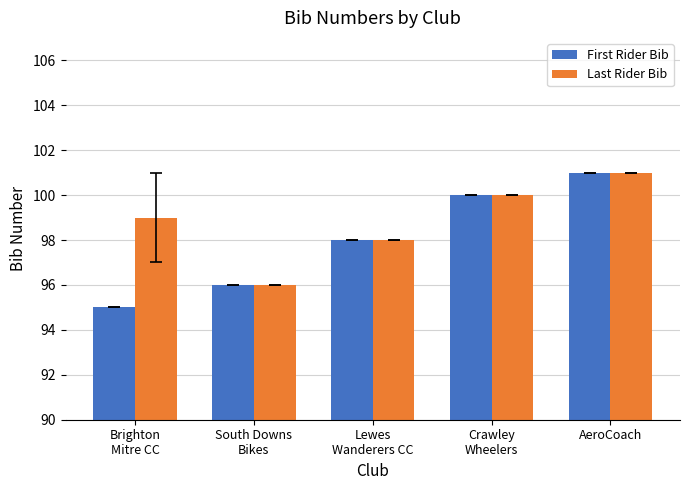

What is the label of the 4th bar from the right?

South Downs
Bikes